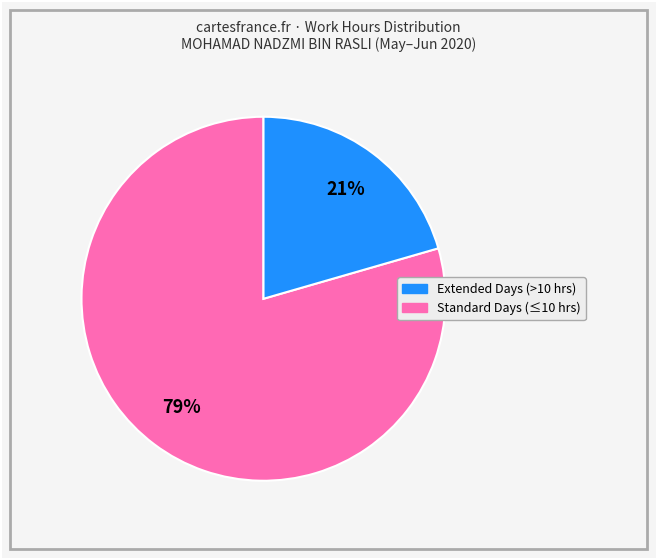

How many slices are in this pie chart?

2